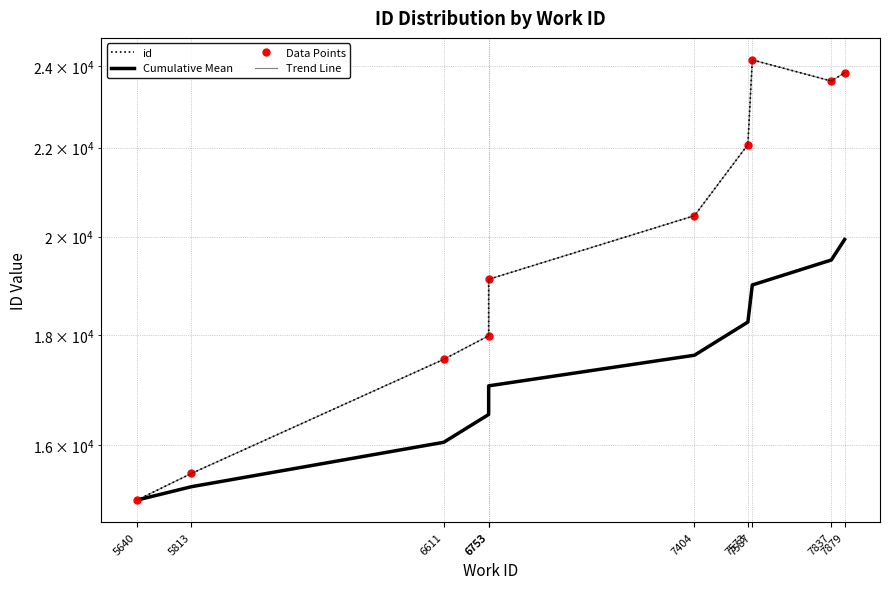

Where does the Trend Line series first go above 20452?

7573